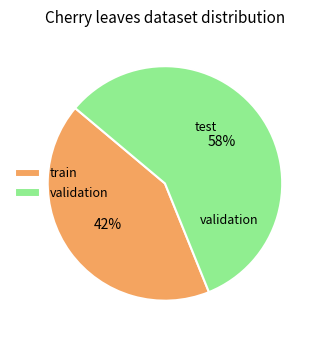

To the nearest percent, what is the average slice percentage?

50%